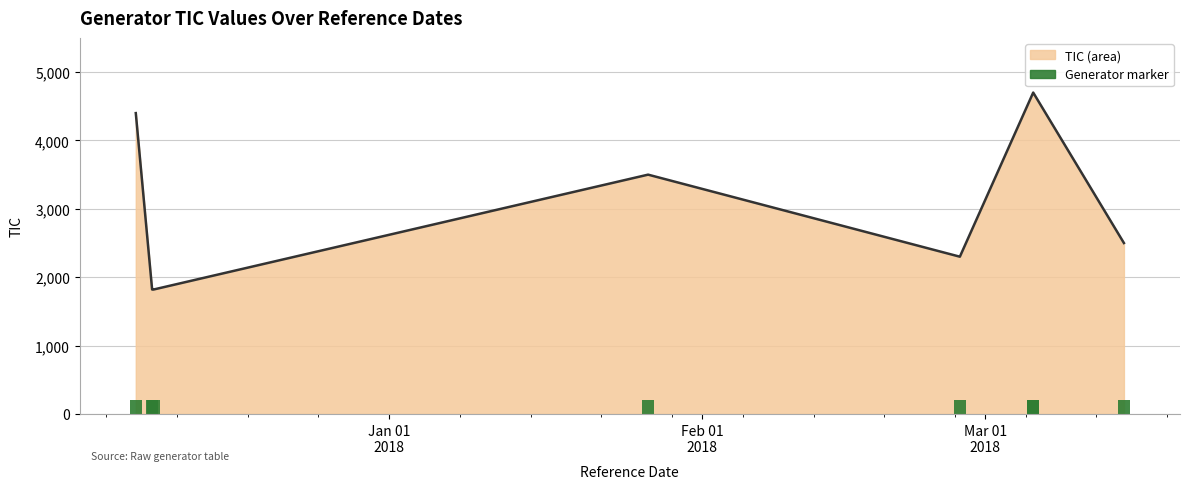

At which label is the value closest to 3260?

2018-01-26